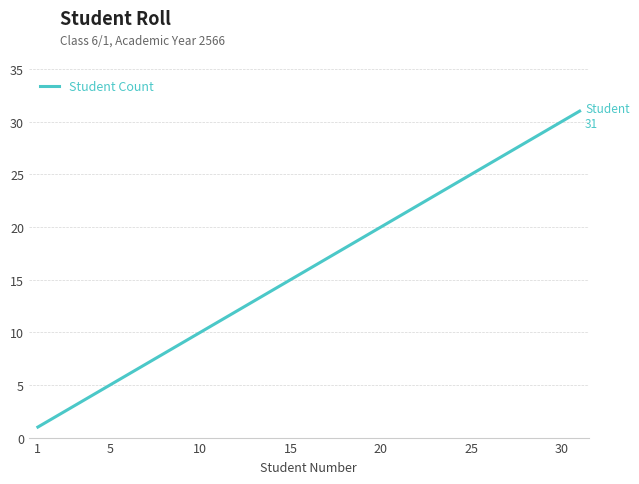

What is the greatest value displayed?

31